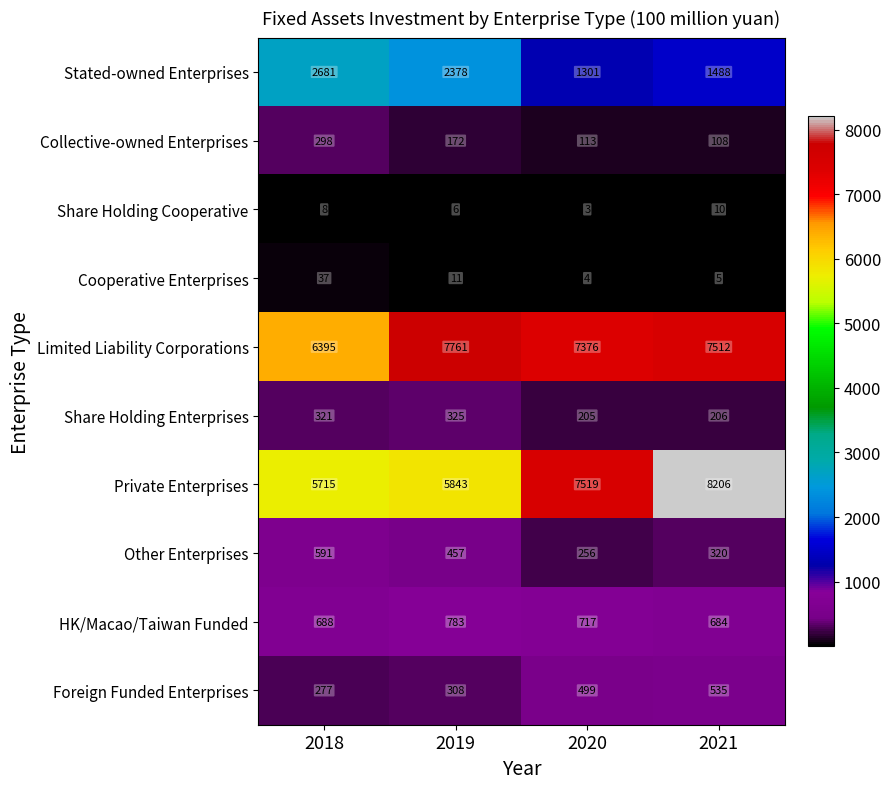

What is the difference between the highest and lowest values at 2018?

6387